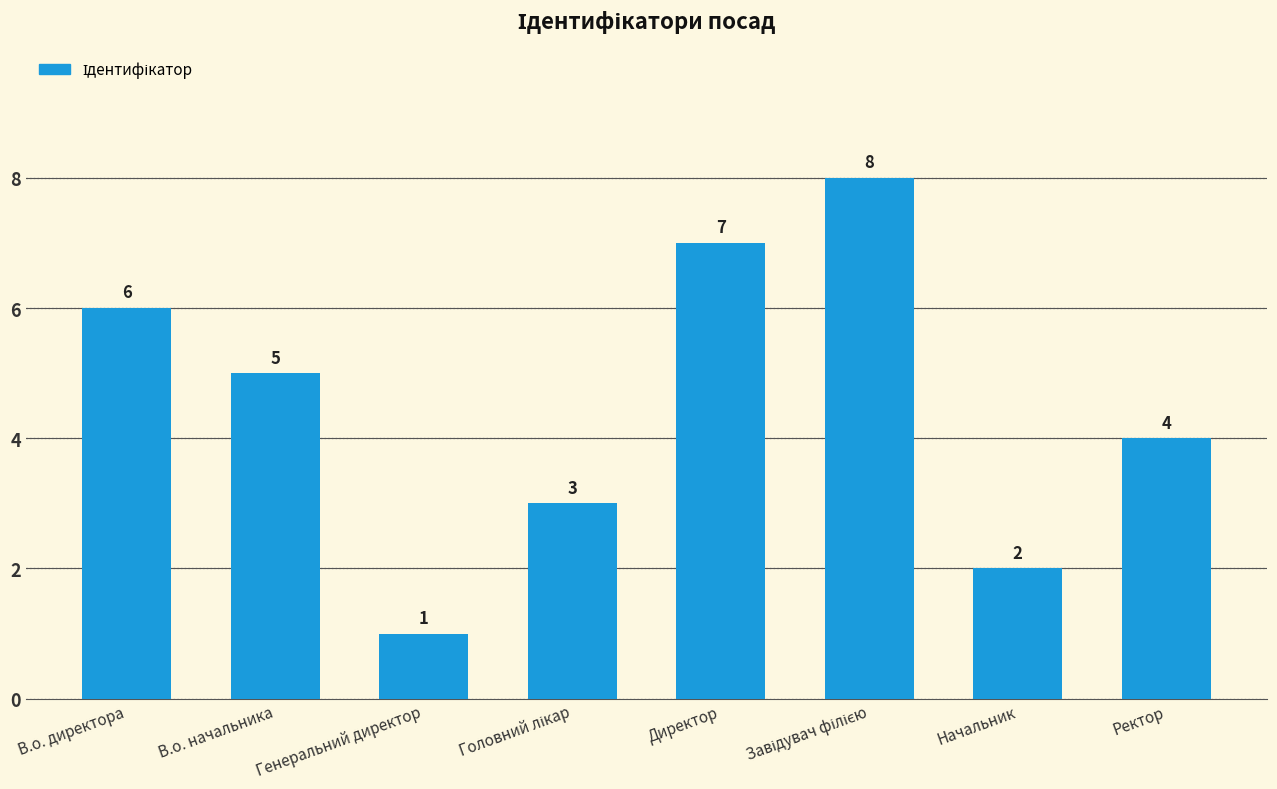

Approximately how many times larger is the value at Ректор compared to Начальник?

2.0